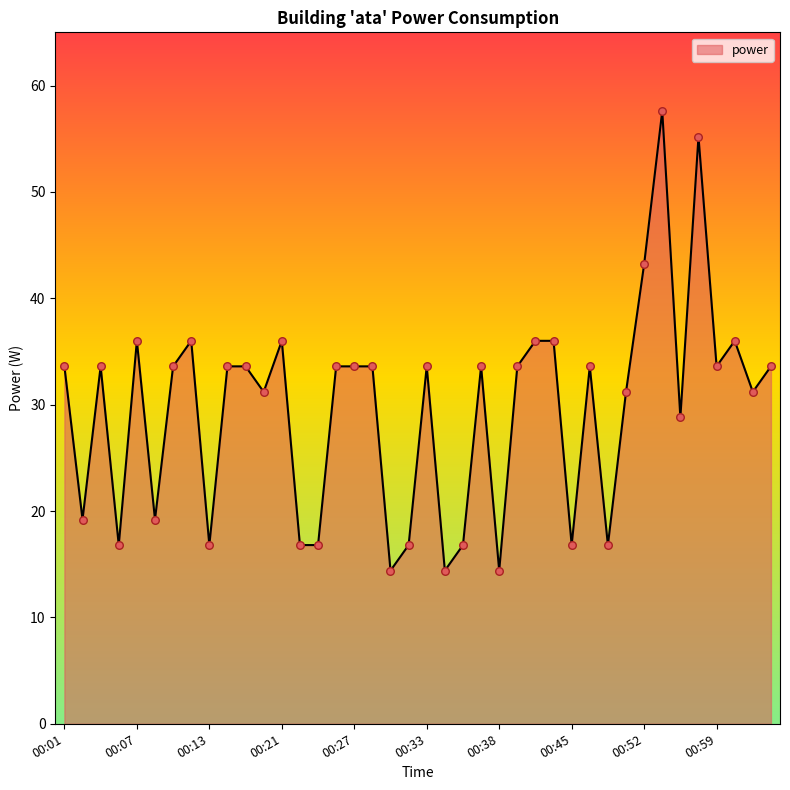

What is the difference between the maximum and minimum values?

43.2